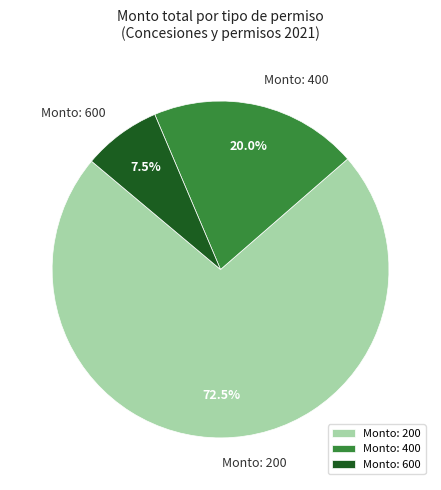

Which has a higher value, Monto: 200 or Monto: 400?

Monto: 200